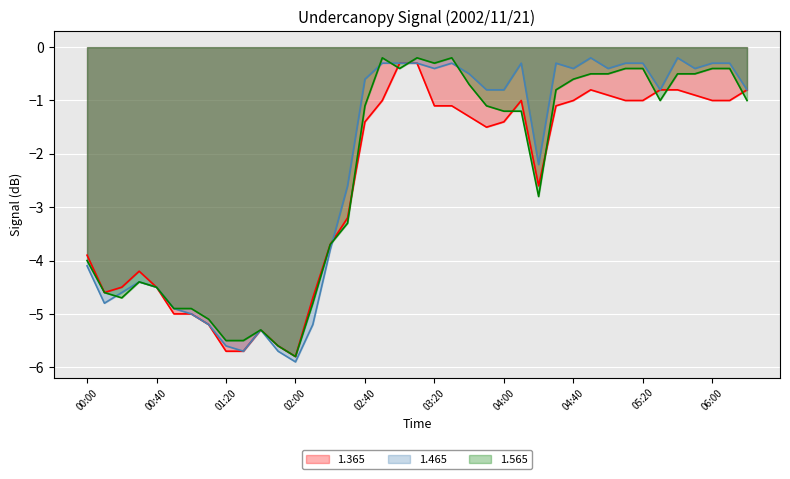

At which category is the sum across all series the highest?

03:10